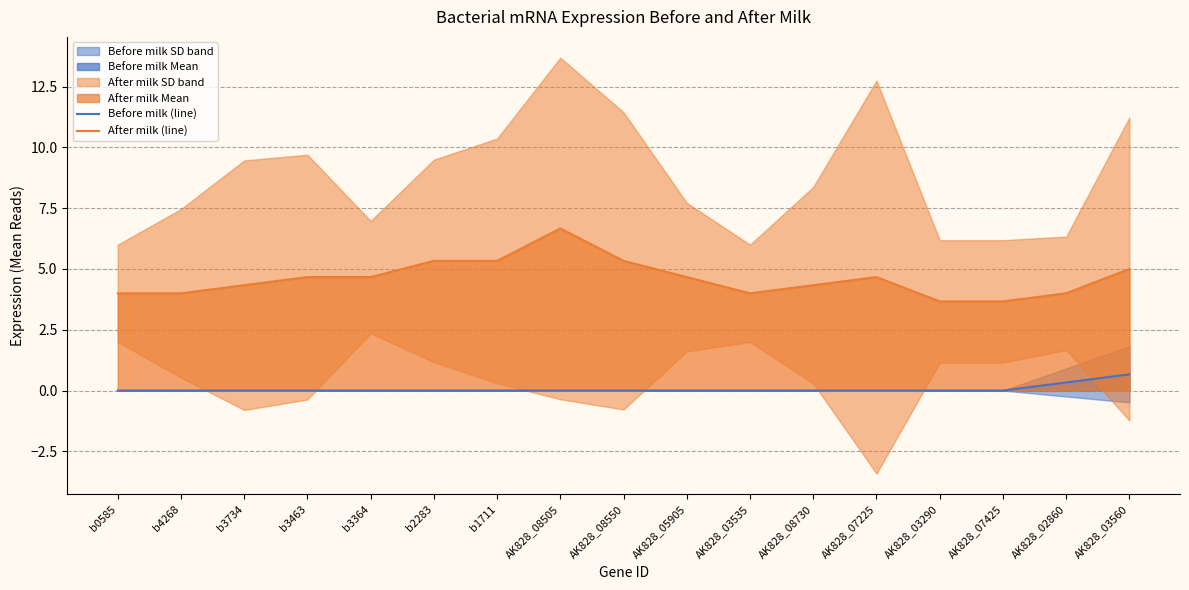

Which series has the largest total across all categories?

After milk (line)